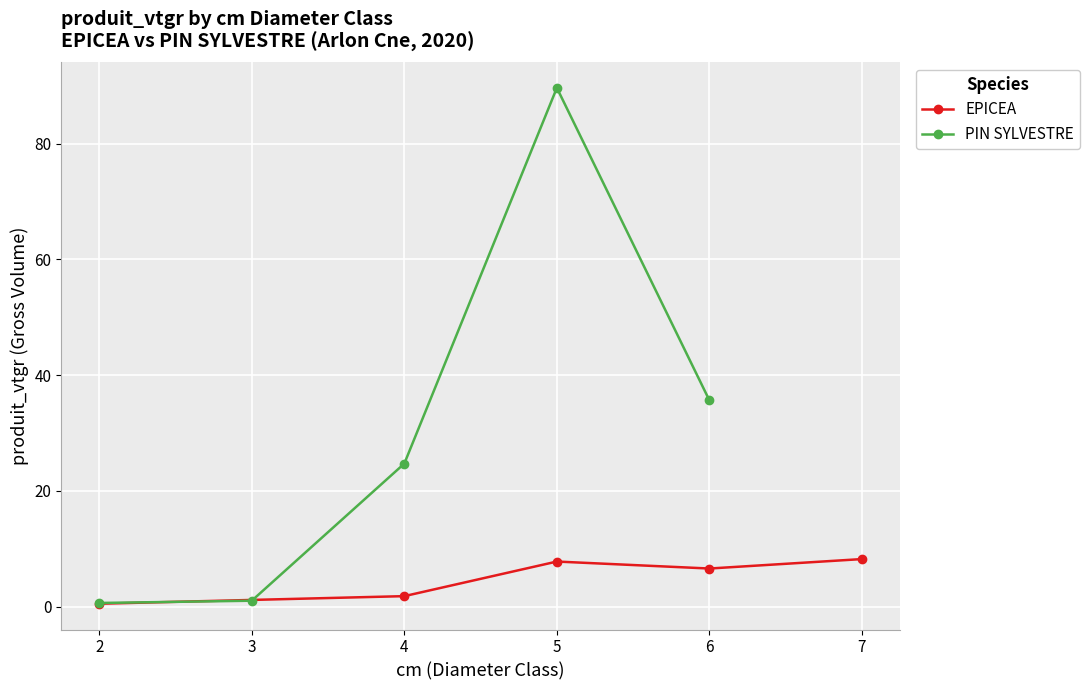

In EPICEA, how many points are lower than both neighbors (excluding endpoints)?

1